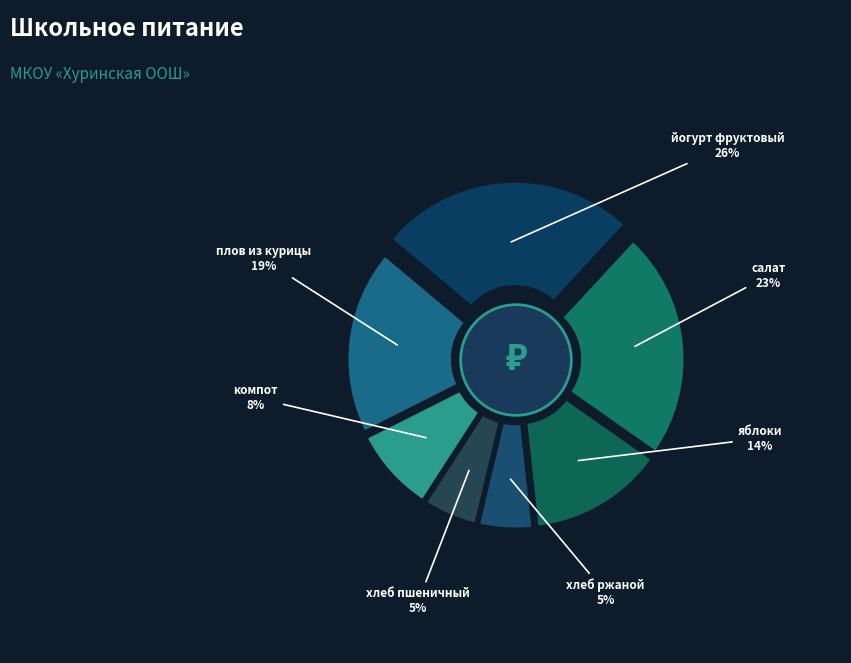

Rank the categories by value from lowest to highest.

хлеб пшеничный, хлеб ржаной, компот из смеси сухофруктов, яблоки, плов из курицы, салат из свежих огурцов и помидоров, йогурт фруктовый